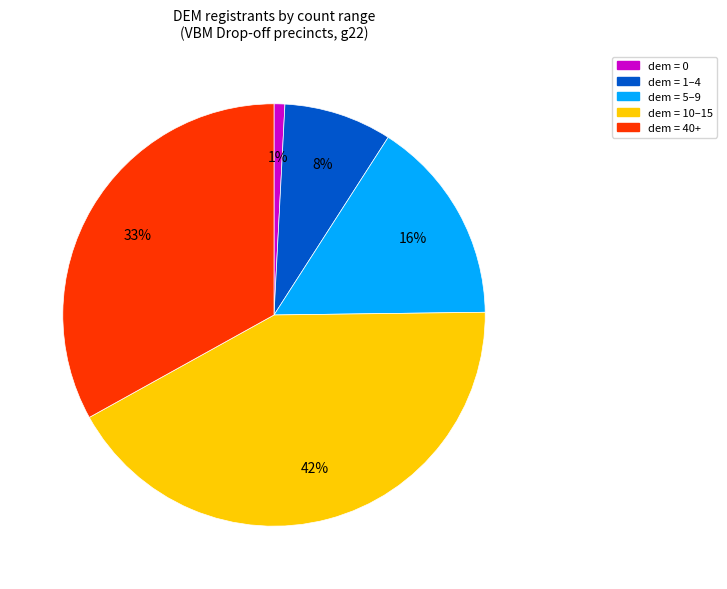

Count the number of slices in the pie.

5